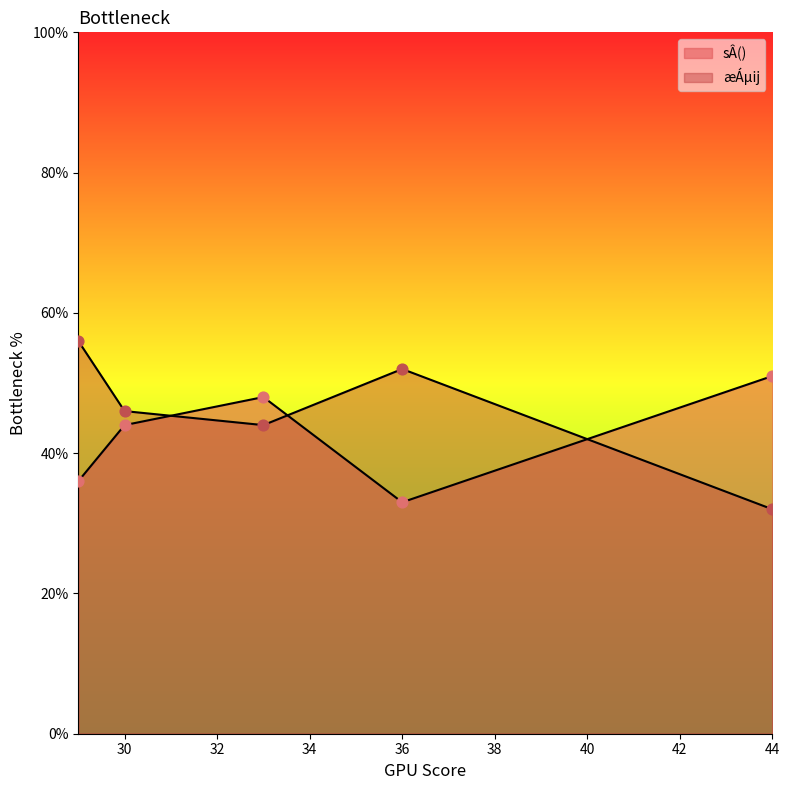

What are all the series names shown in the legend?

sÂ(), æÁµij